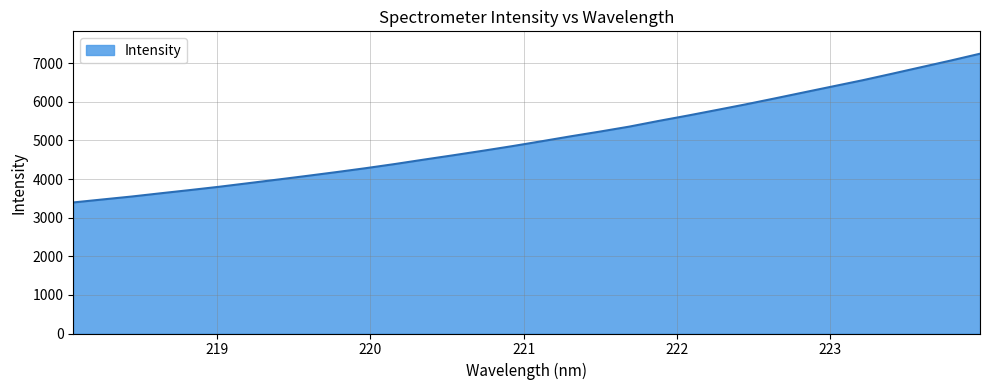

What is the maximum value shown in the chart?

7247.3